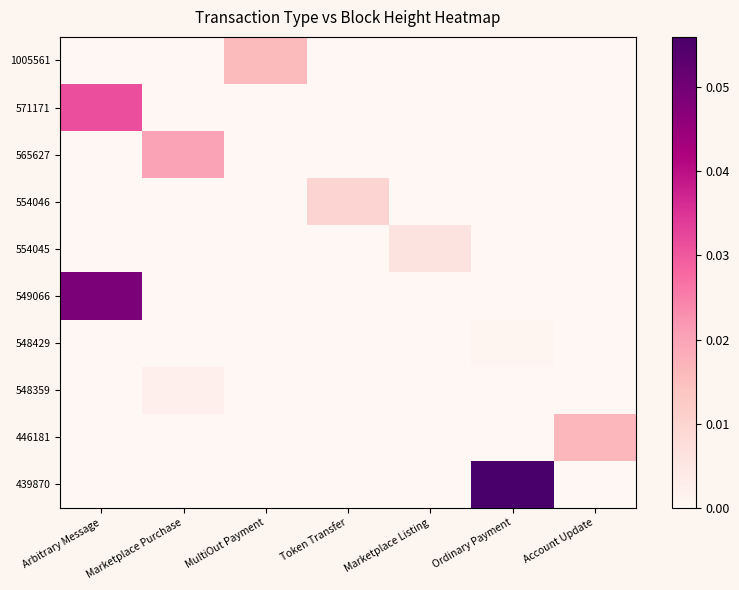

Count the number of data series in this chart.

10